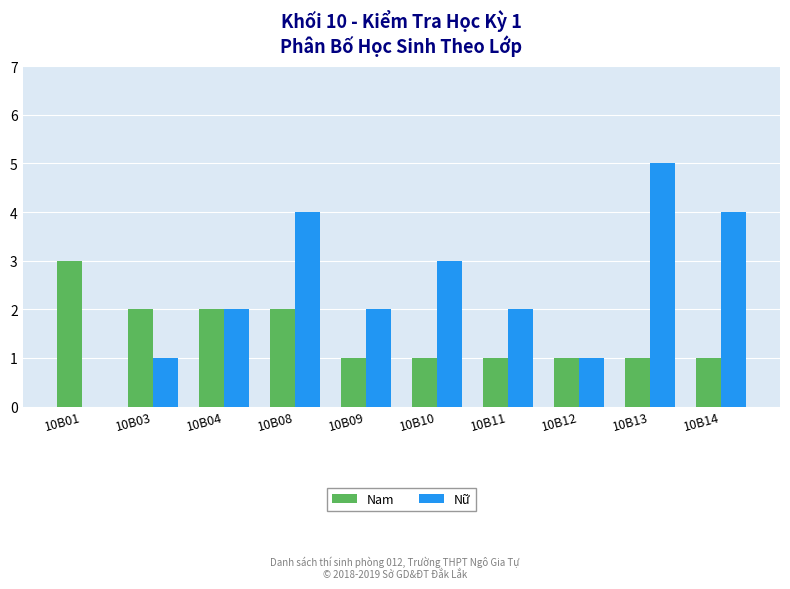

The Nữ series shows 4 at 10B08. True or false?

True